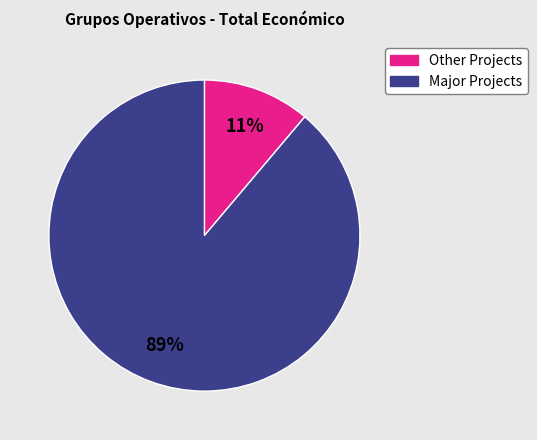

To the nearest percent, what portion does Other Projects represent?

11%